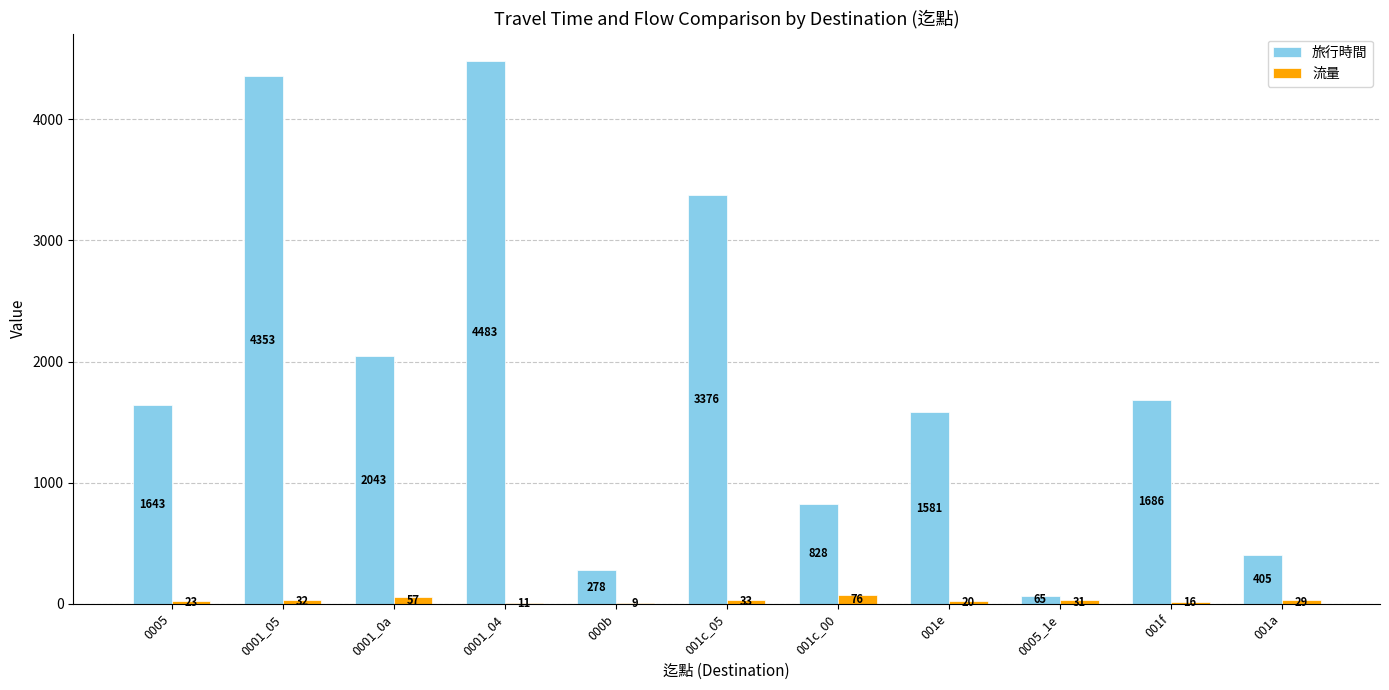

True or false: 旅行時間 has a value of 4353 at 0001_05.

True